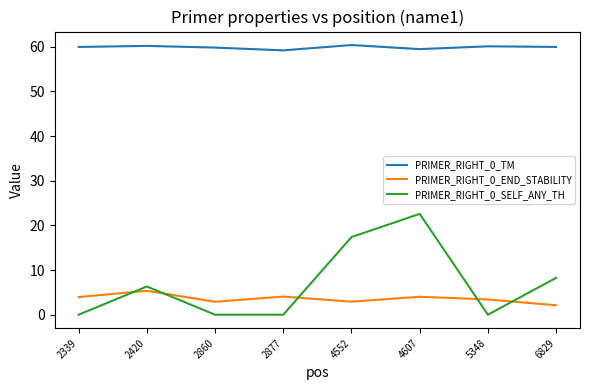

What is the difference between the highest and lowest values at 4607?

55.5